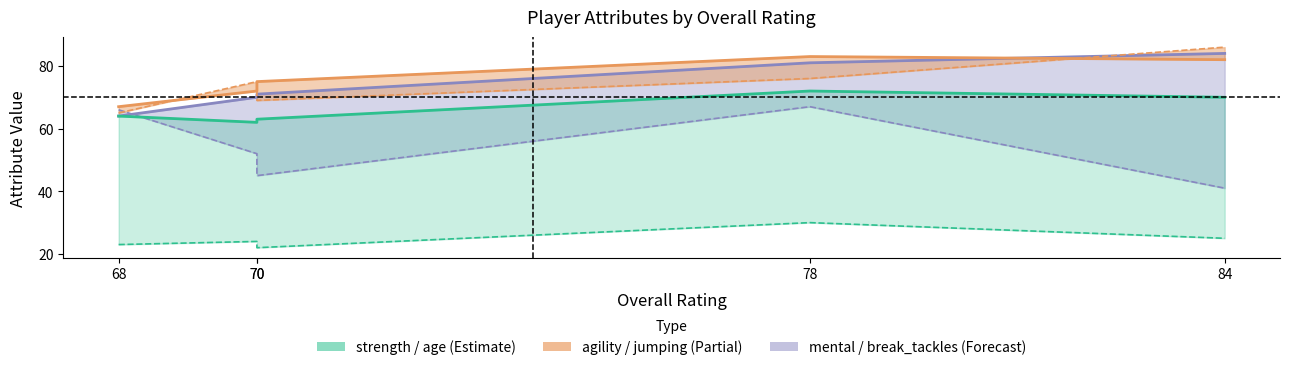

Which has a higher value, Xavier Montes (84) or Jason Prescott (70)?

Xavier Montes (84)